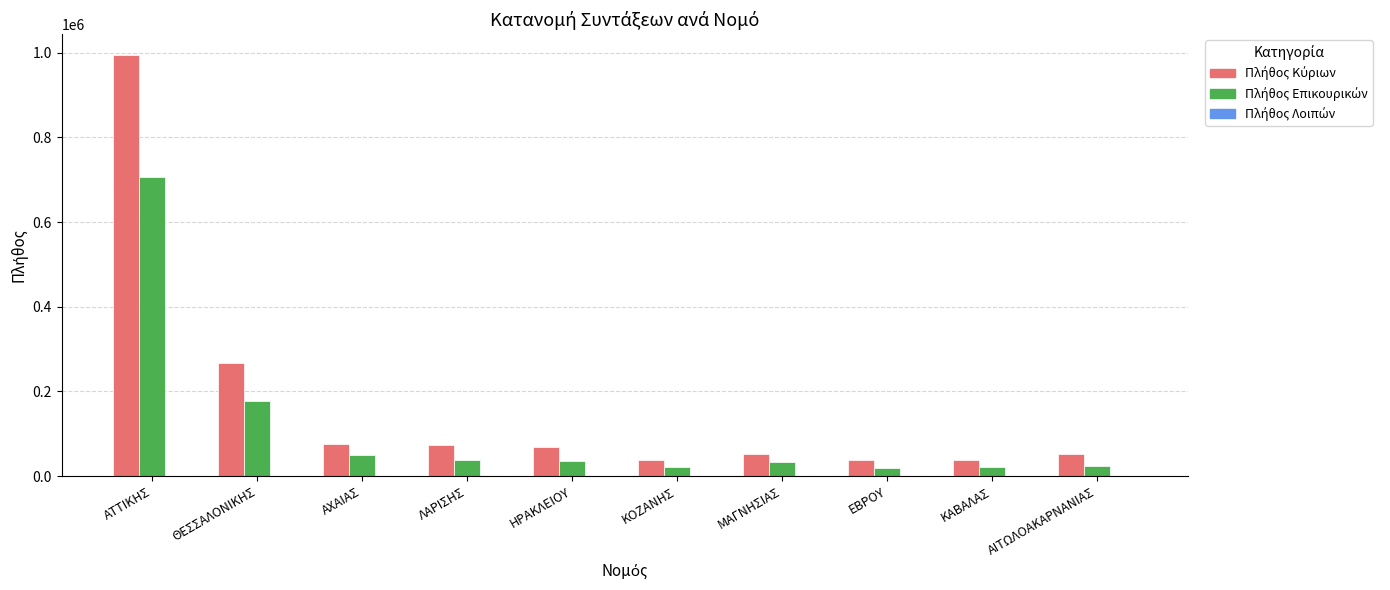

What position from the right is ΑΙΤΩΛΟΑΚΑΡΝΑΝΙΑΣ?

1